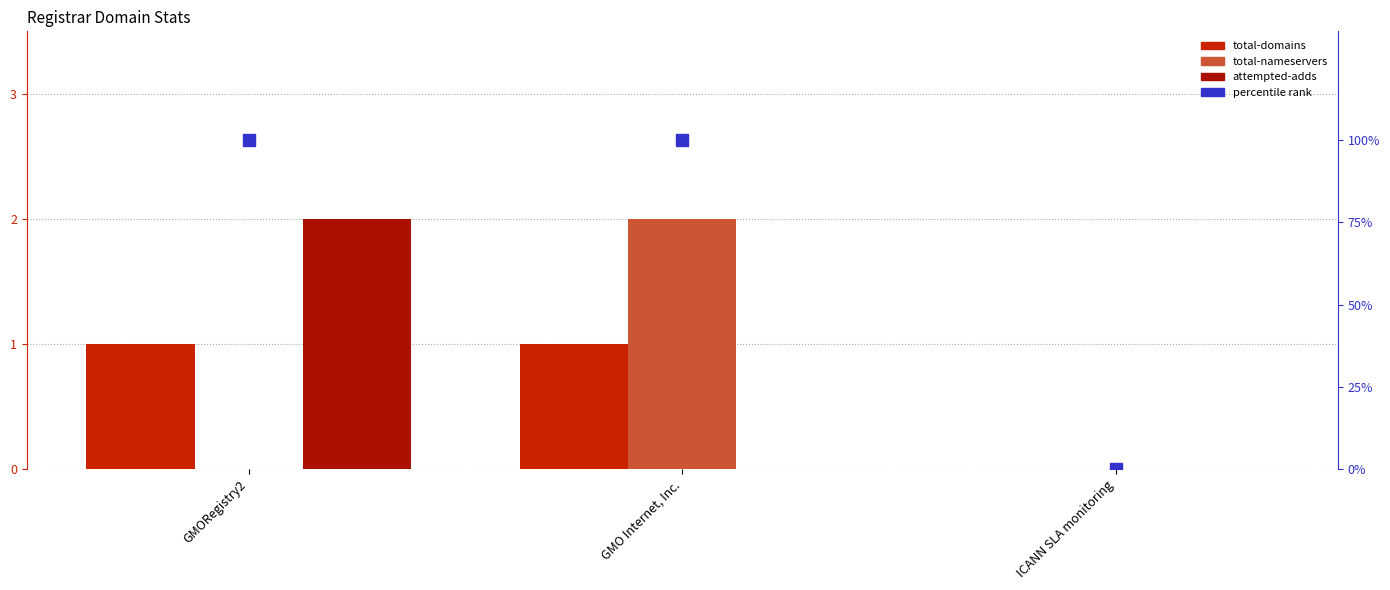

Reading left to right, transcribe all the data shown in this chart.

total-domains: 1	1	0
total-nameservers: 0	2	0
attempted-adds: 2	0	0
percentile rank within the sample: 100	100	0